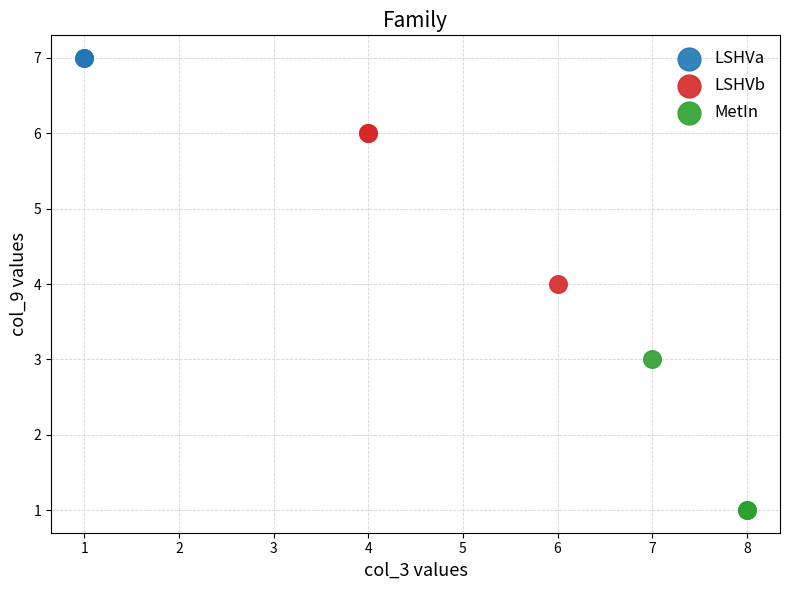

What are all the series names shown in the legend?

LSHVa, LSHVb, MetIn